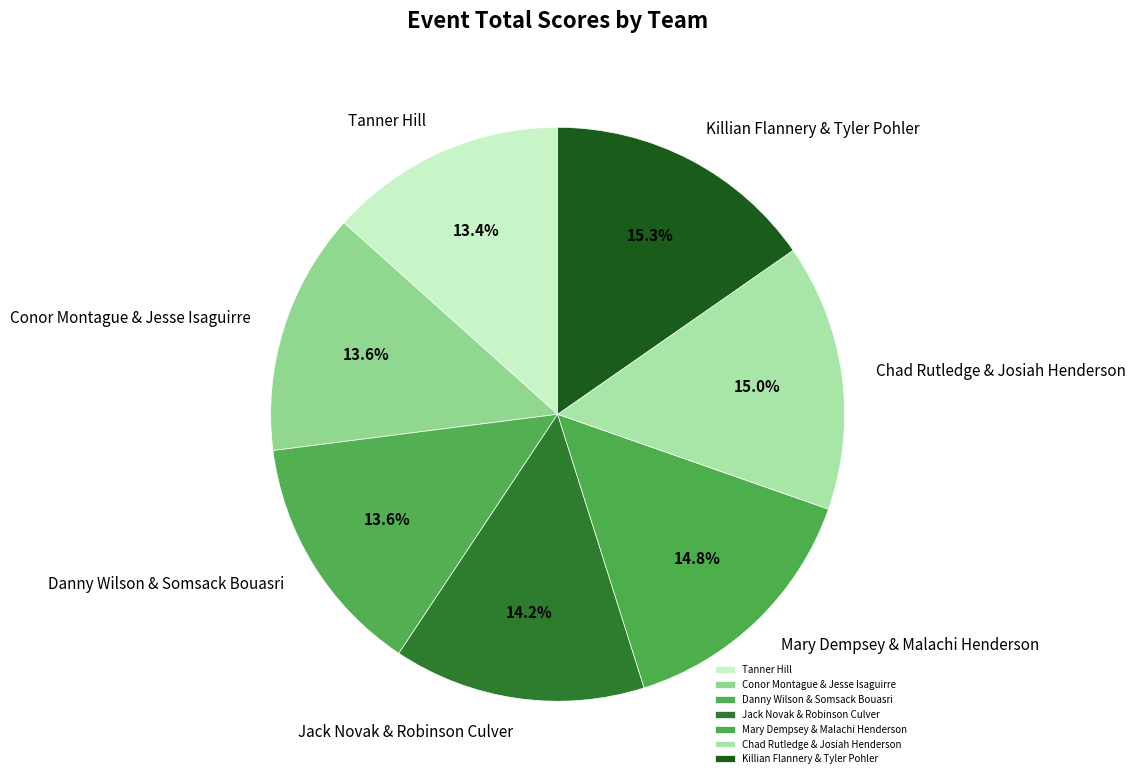

Does Jack Novak & Robinson Culver represent more than half of the total?

No